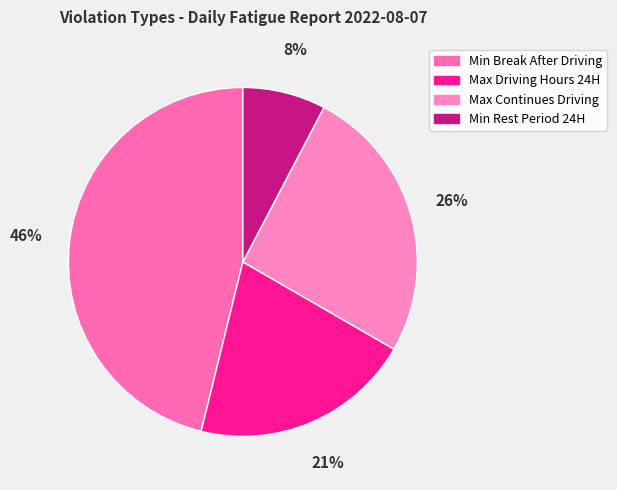

Count the number of slices in the pie.

4